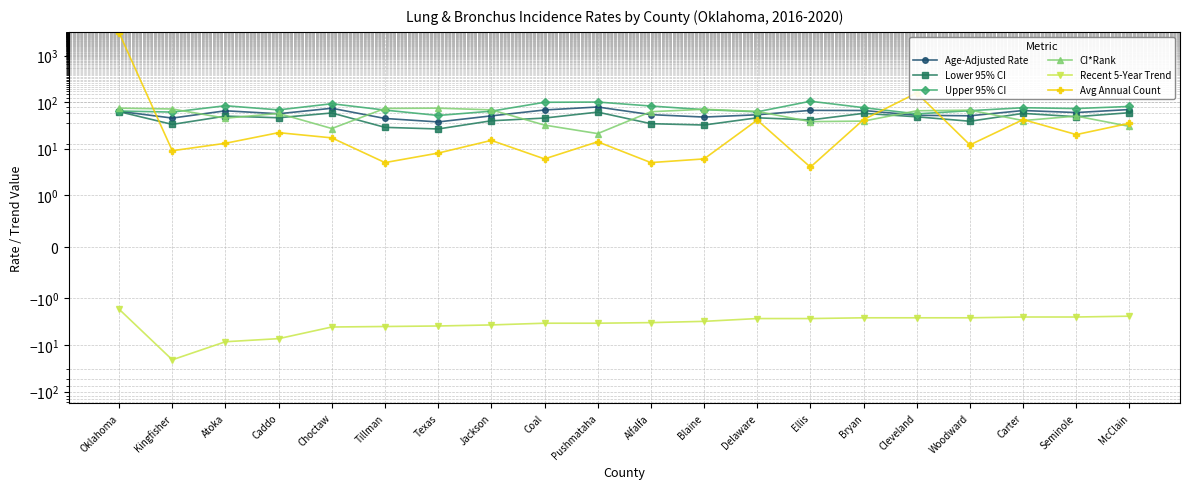

What is the label of the 16th point from the left?

Cleveland